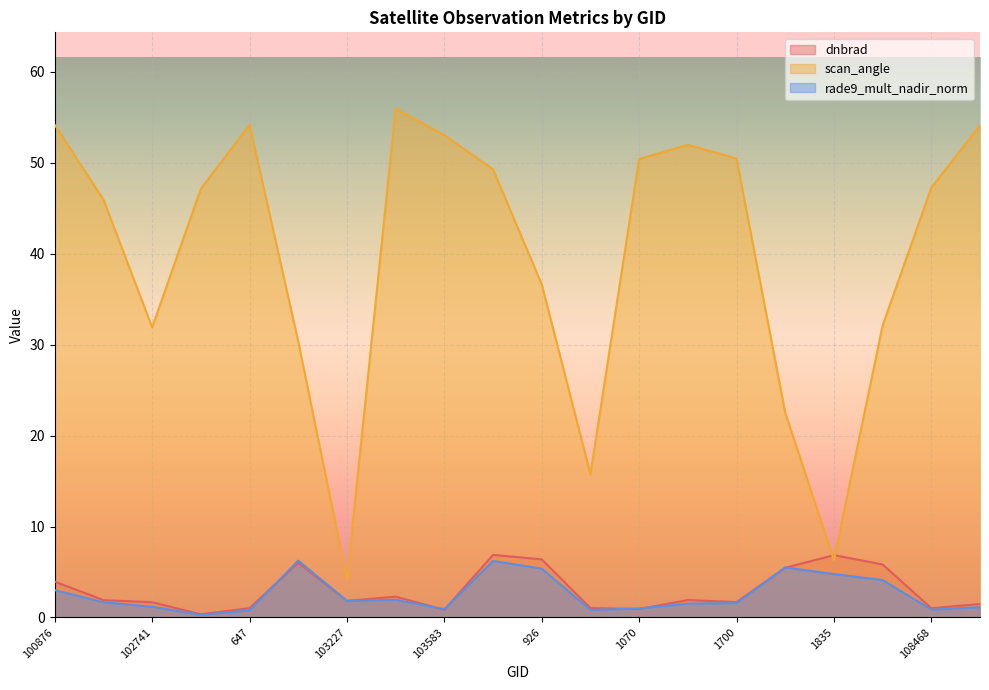

True or false: dnbrad has more than 0 points higher than both neighbors.

True